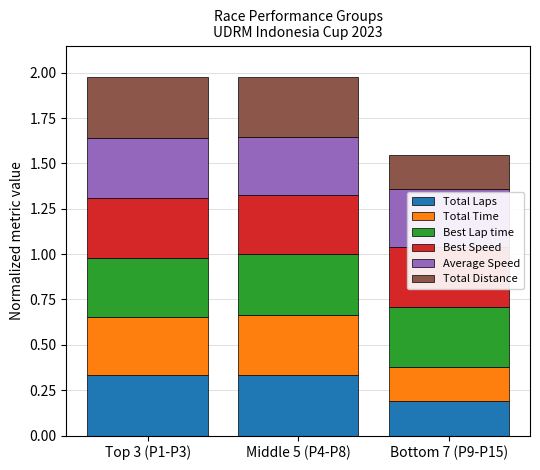

The value of Total Laps at Middle 5 (P4-P8) is 0.3. True or false?

True